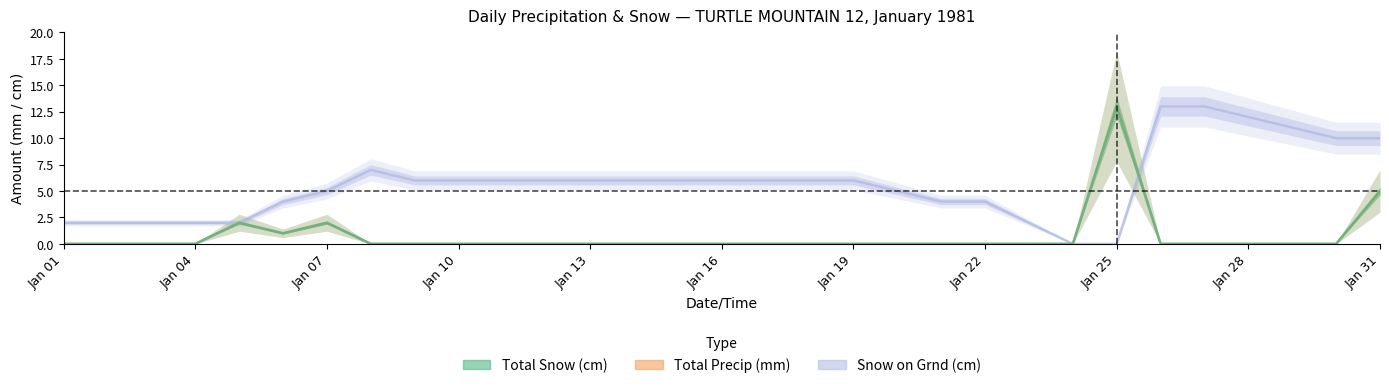

Which series has the widest spread of values?

Snow on Grnd (cm)